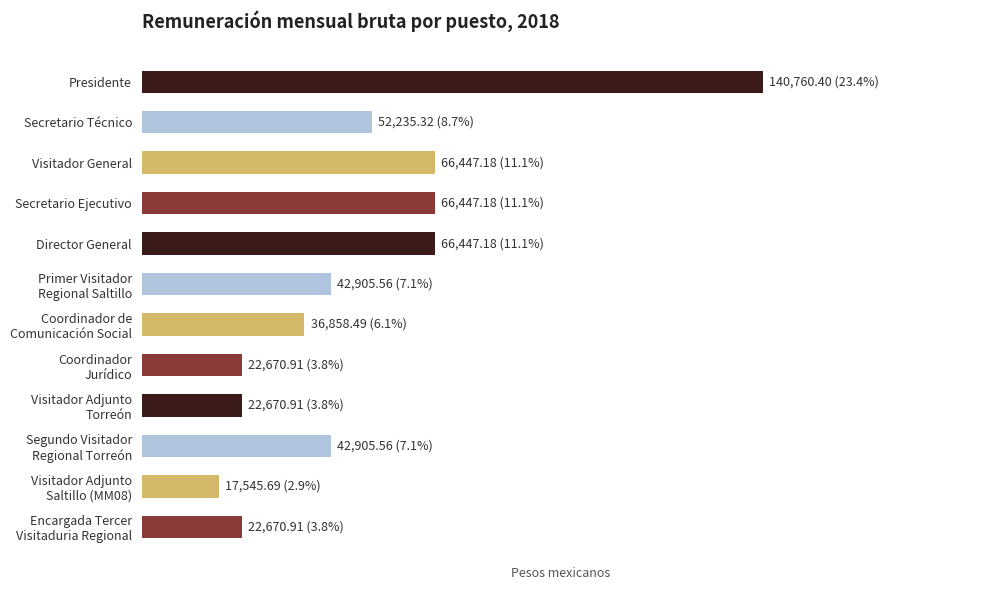

Are the bars horizontal?

Yes